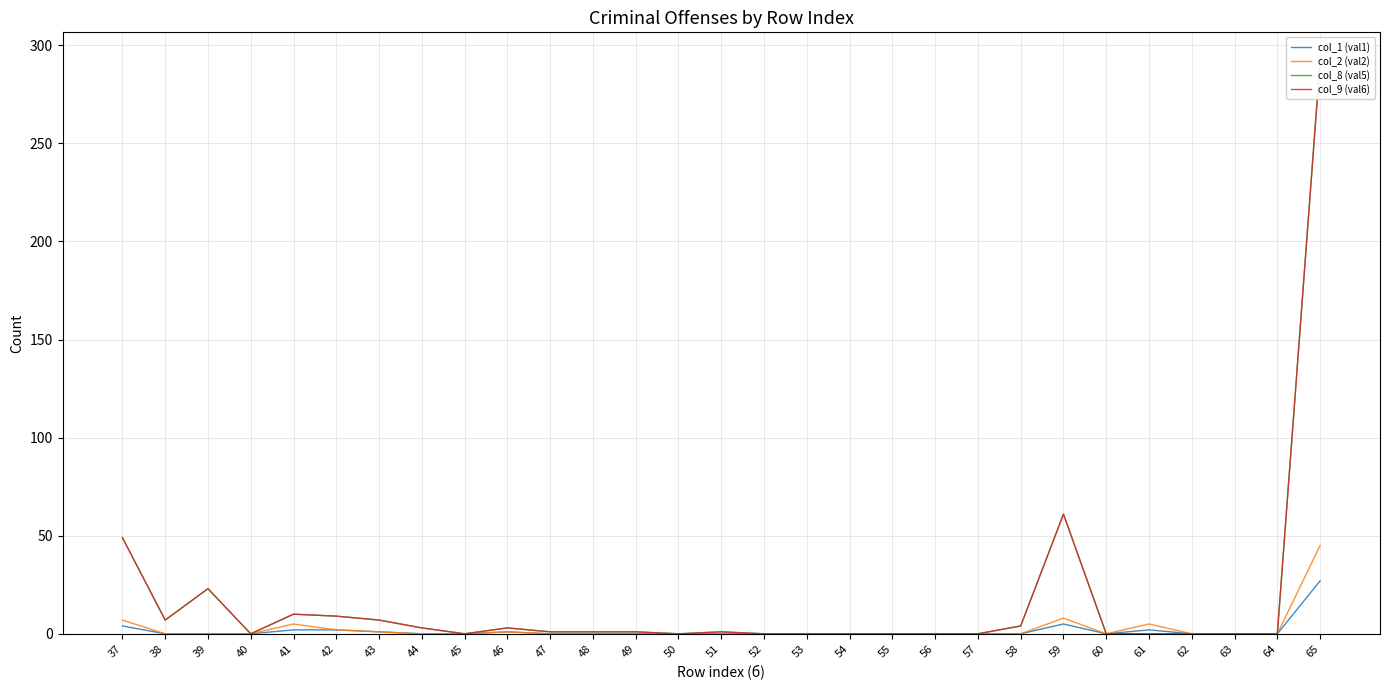

How many distinct data groups are displayed?

4